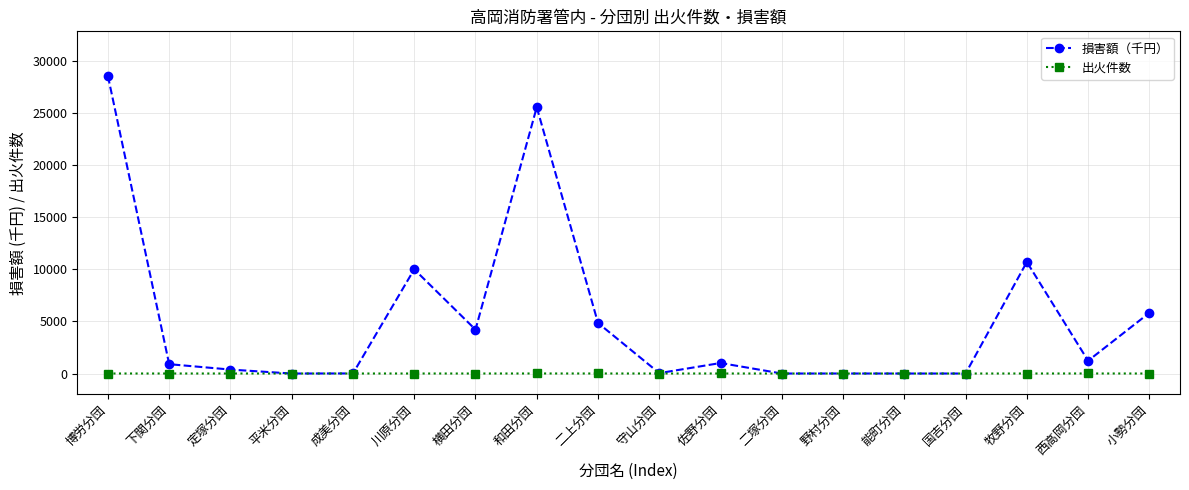

At which category is the sum across all series the highest?

博労分団